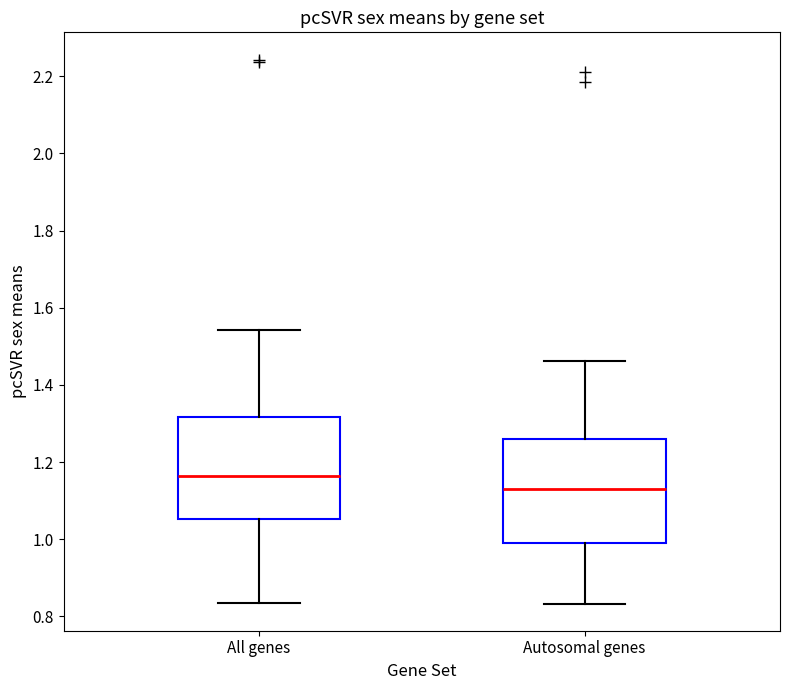

Reading left to right, read every box against the y-axis: the position of its median line, the range the box covers, and the ends of its whiskers. The values are not printed on the chart, so give them approximately, as read against the axis.

All genes: median 1.16, box 1.06 to 1.32, whiskers 0.84 to 1.54
Autosomal genes: median 1.12, box 0.98 to 1.26, whiskers 0.84 to 1.46